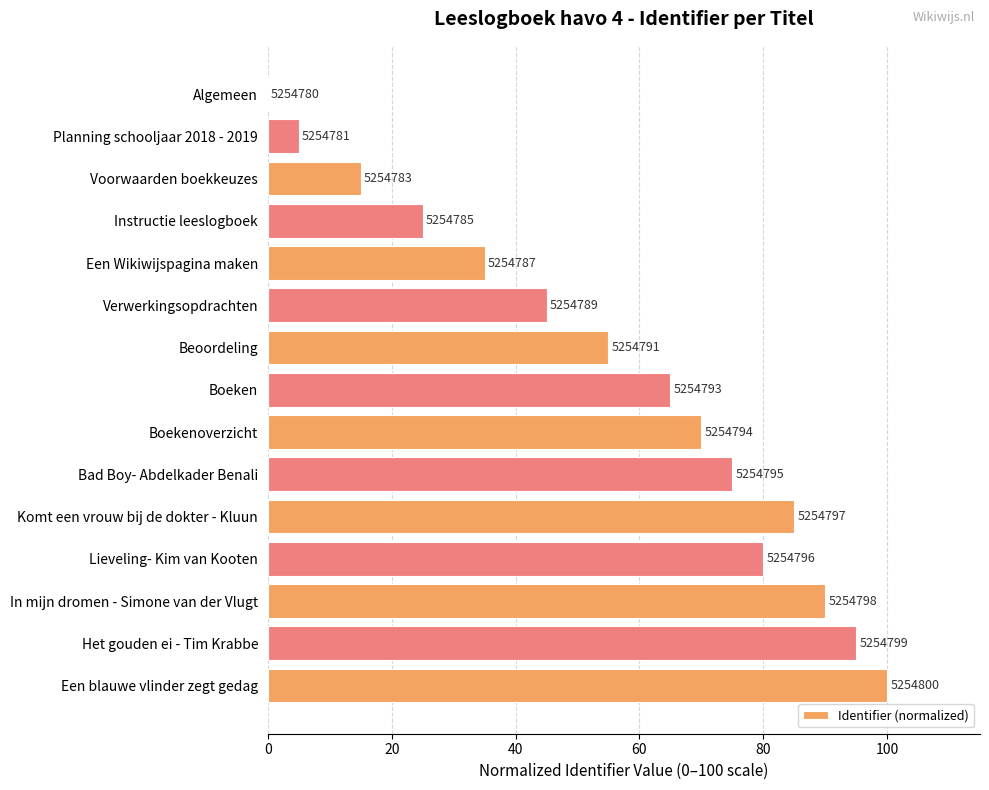

What is the difference between the maximum and minimum values?

100.0